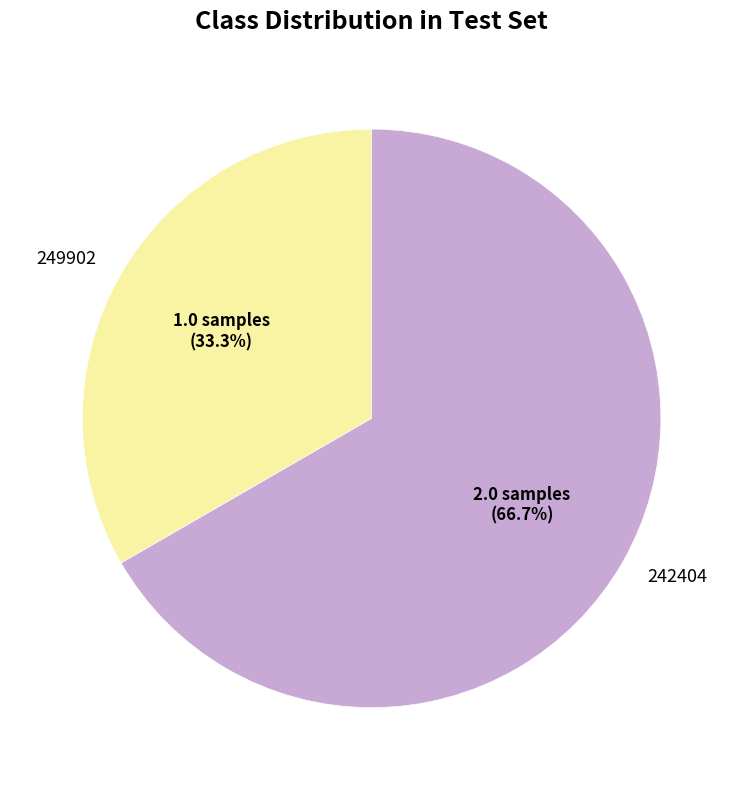

Count the number of slices in the pie.

2